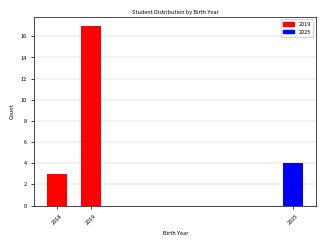

Reading right to left, extract all data points from this chart.

2025=4	2019=17	2018=3